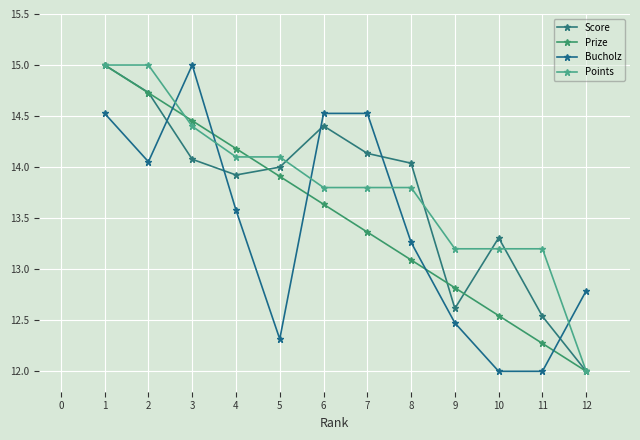

The value of Bucholz at 9 is 15.7. True or false?

False